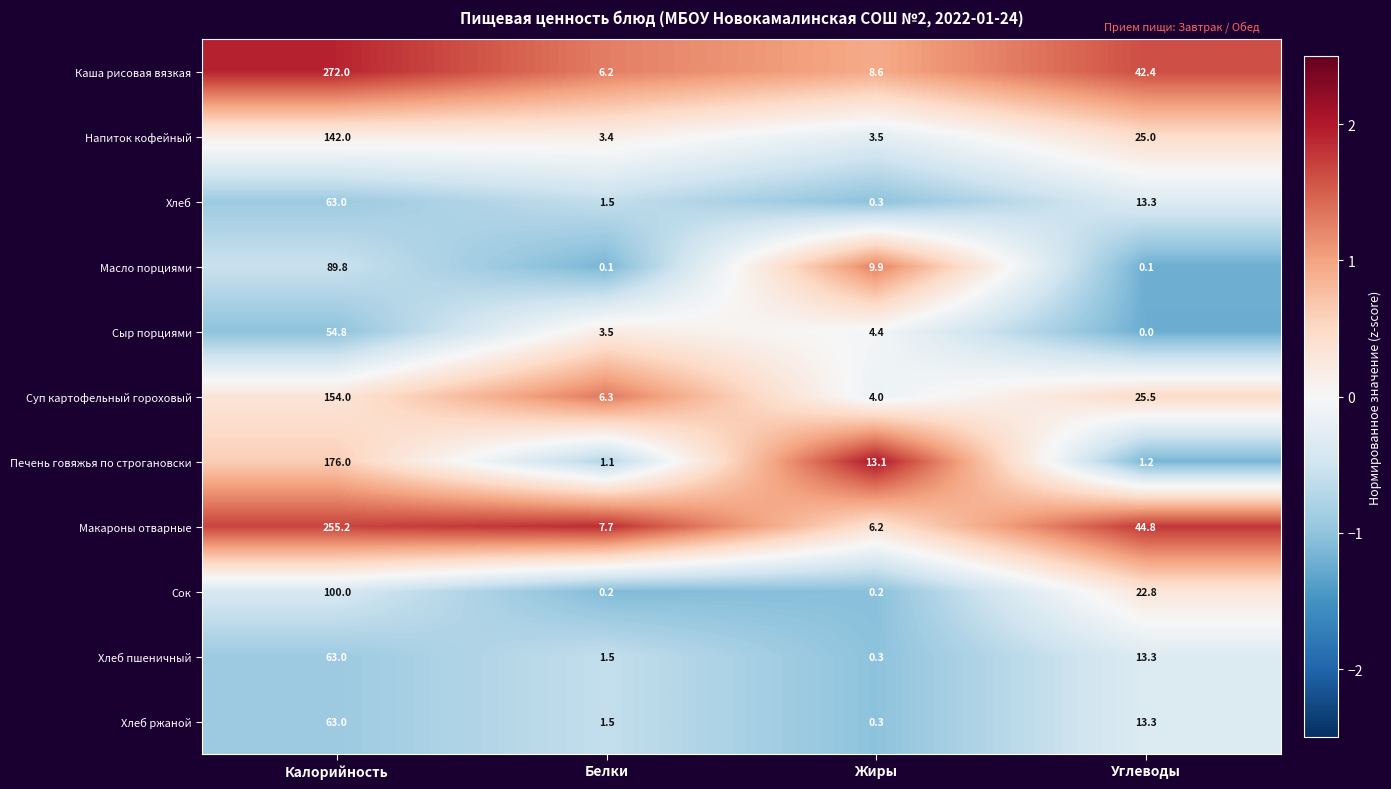

How many data points does each series have?

4